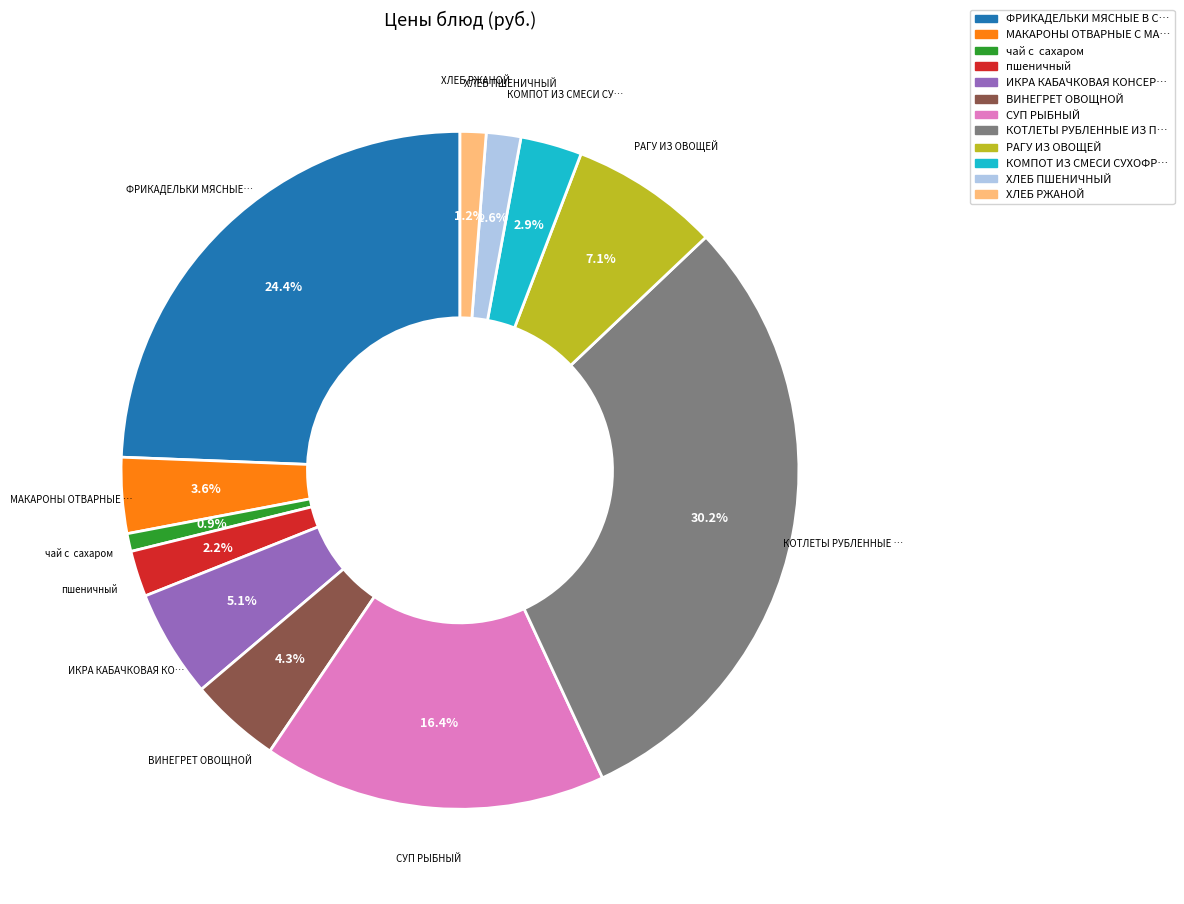

To the nearest percent, what is the difference between the largest and smallest slice percentages?

29%